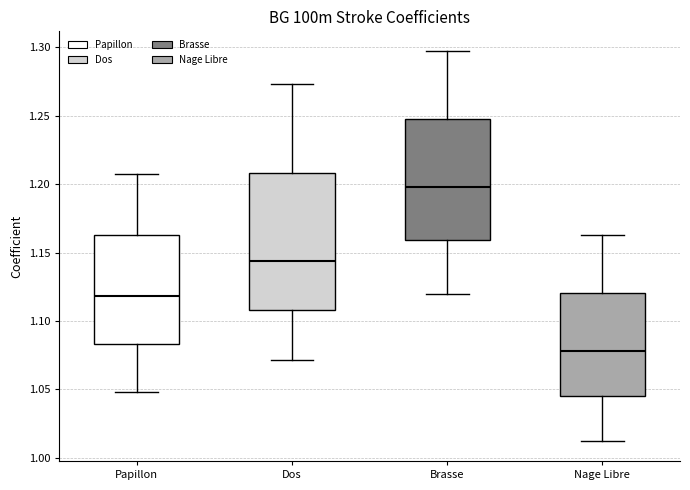

Reading left to right, read every box against the y-axis: the position of its median line, the range the box covers, and the ends of its whiskers. The values are not printed on the chart, so give them approximately, as read against the axis.

Papillon: median 1.120, box 1.085 to 1.165, whiskers 1.050 to 1.210
Dos: median 1.145, box 1.110 to 1.210, whiskers 1.070 to 1.275
Brasse: median 1.200, box 1.160 to 1.245, whiskers 1.120 to 1.295
Nage Libre: median 1.080, box 1.045 to 1.120, whiskers 1.010 to 1.165